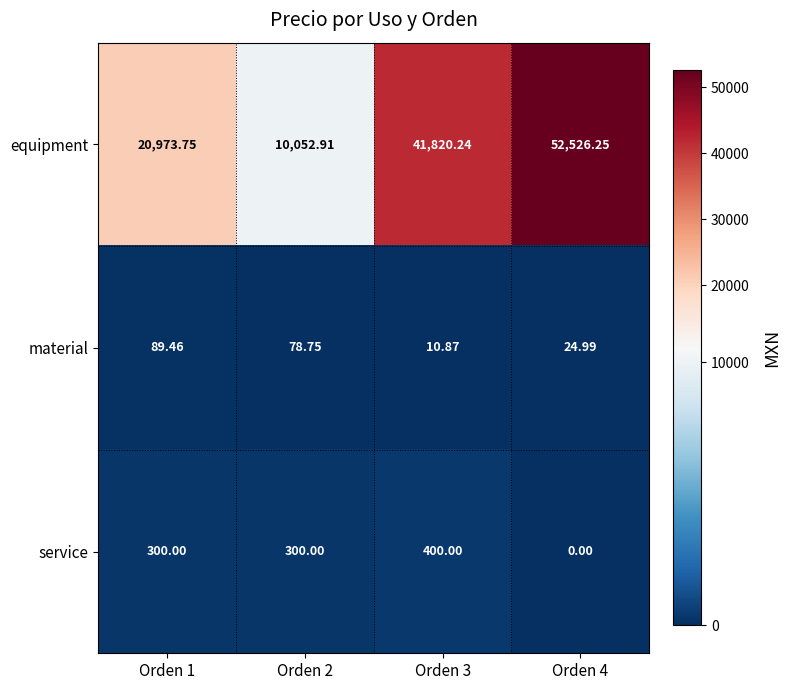

Which series has the largest total across all categories?

equipment